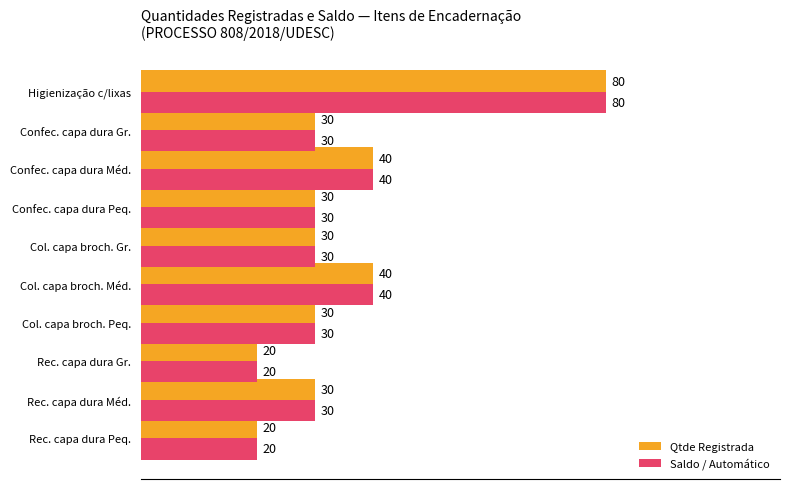

The Saldo / Automático series shows 20 at Rec. capa dura Gr.. True or false?

True